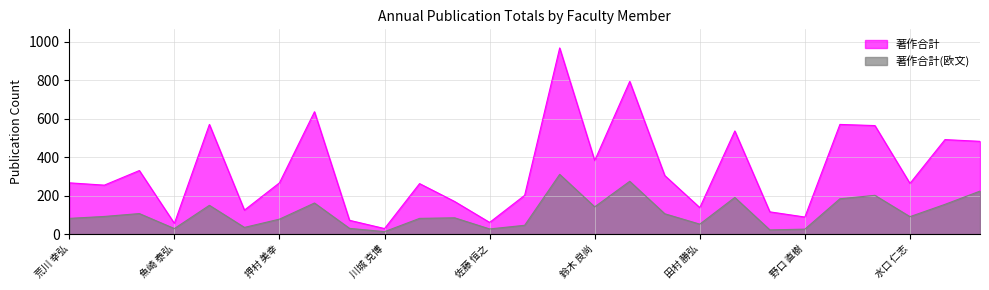

What is the difference between the 著作合計(欧文) values at 髙栁 俊夫 and 中川 敬三?

85